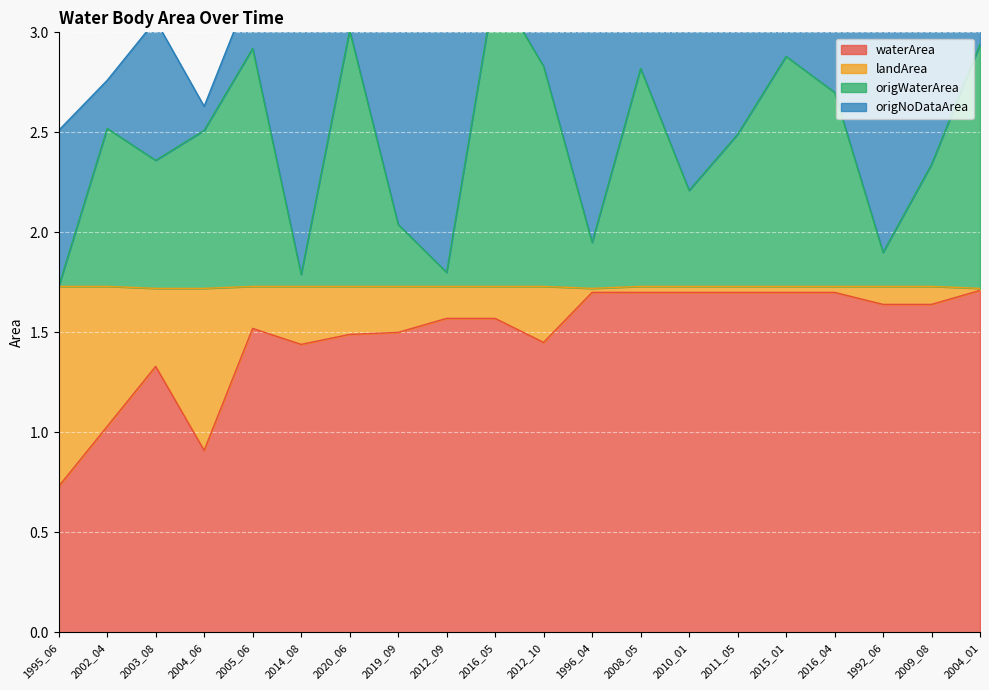

The waterArea series shows 1.9 at 2014_08. True or false?

False